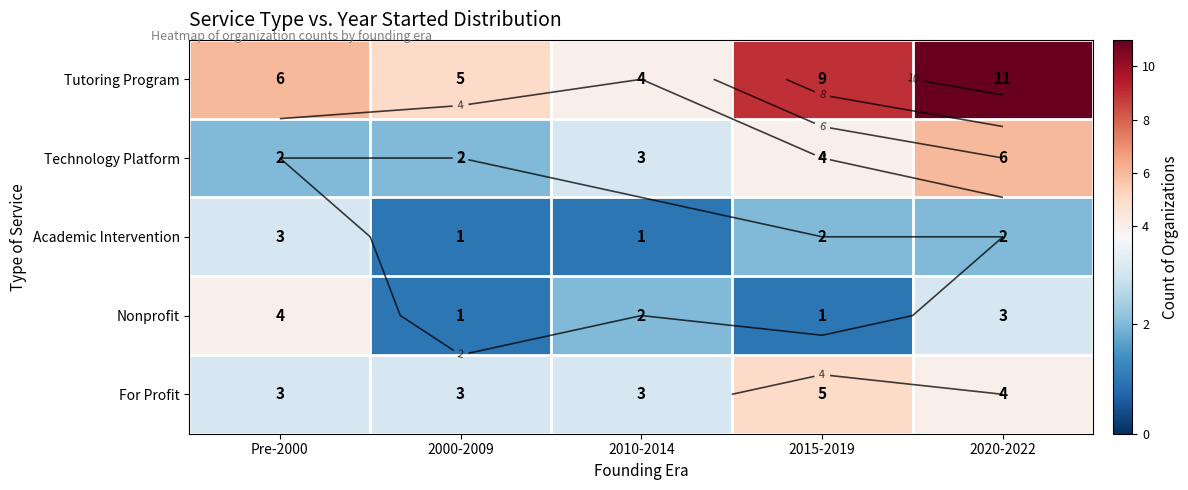

At which label does For Profit reach its minimum?

Pre-2000